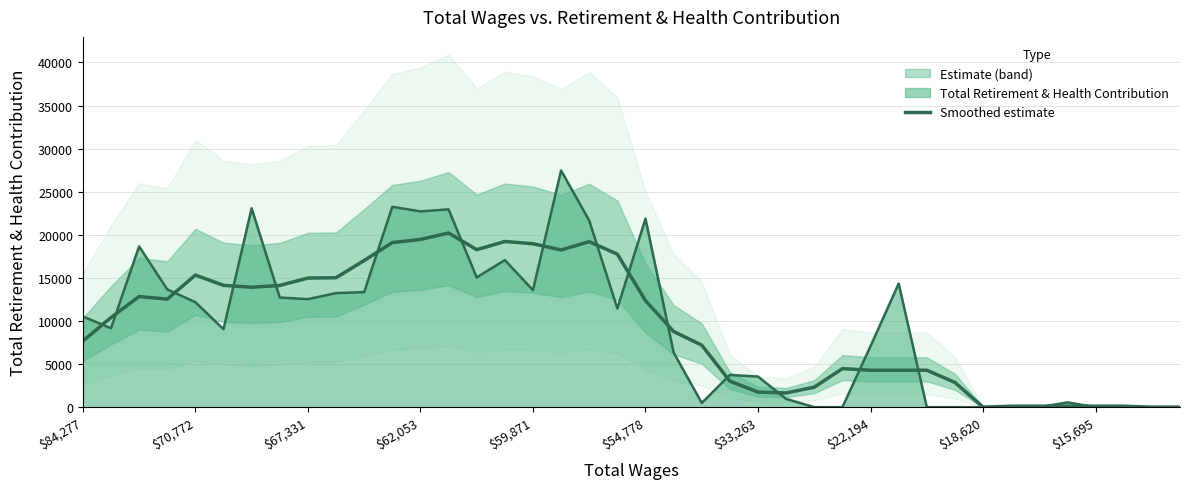

Is it true that the value at $18,620 is 0.0?

True